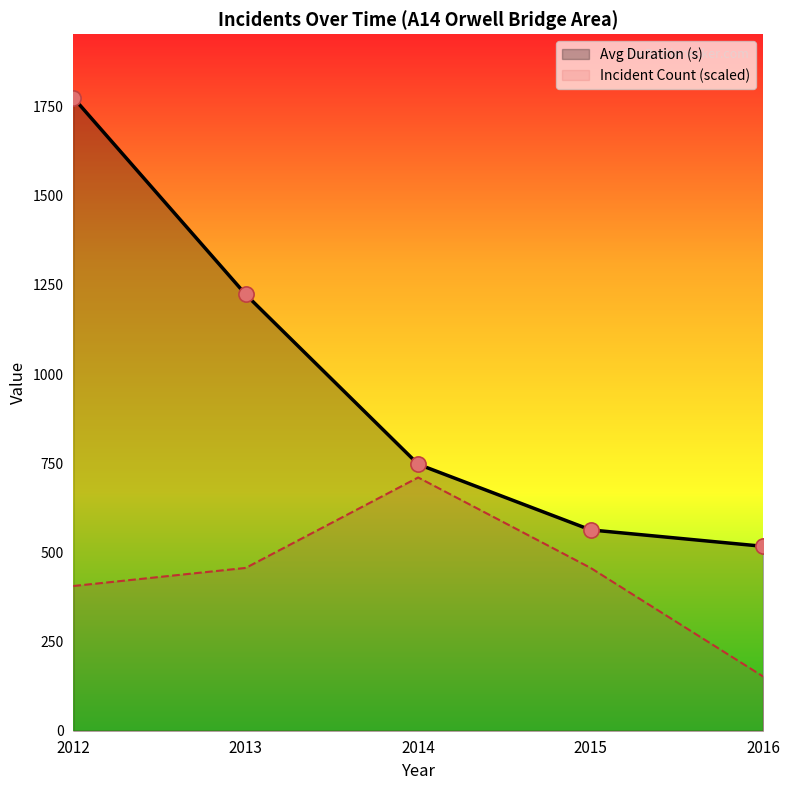

Which series contains the highest Y value?

Avg Duration (s)